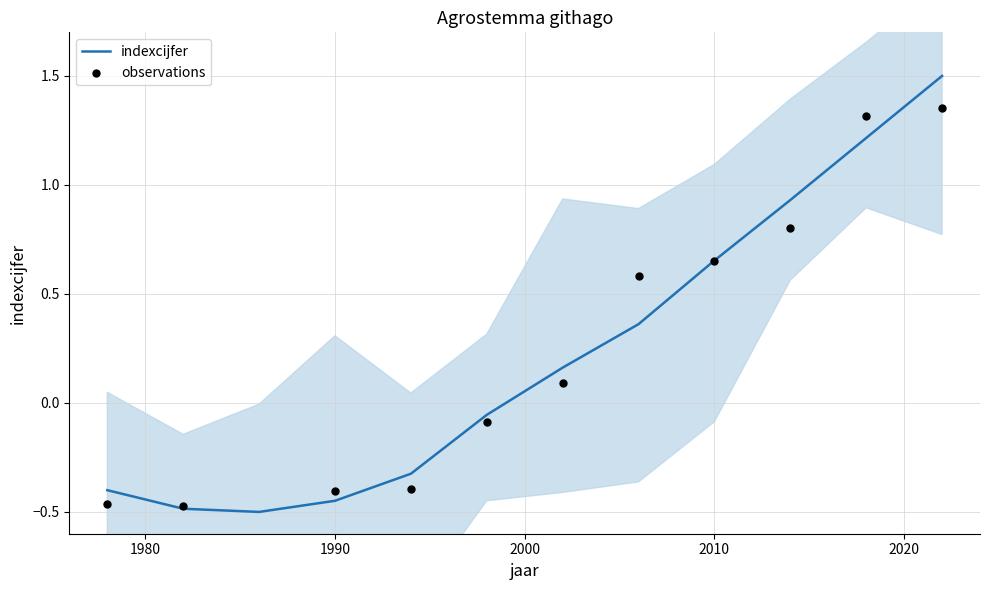

Is the value of observations at 2010 greater than the value of indexcijfer at 2010?

No